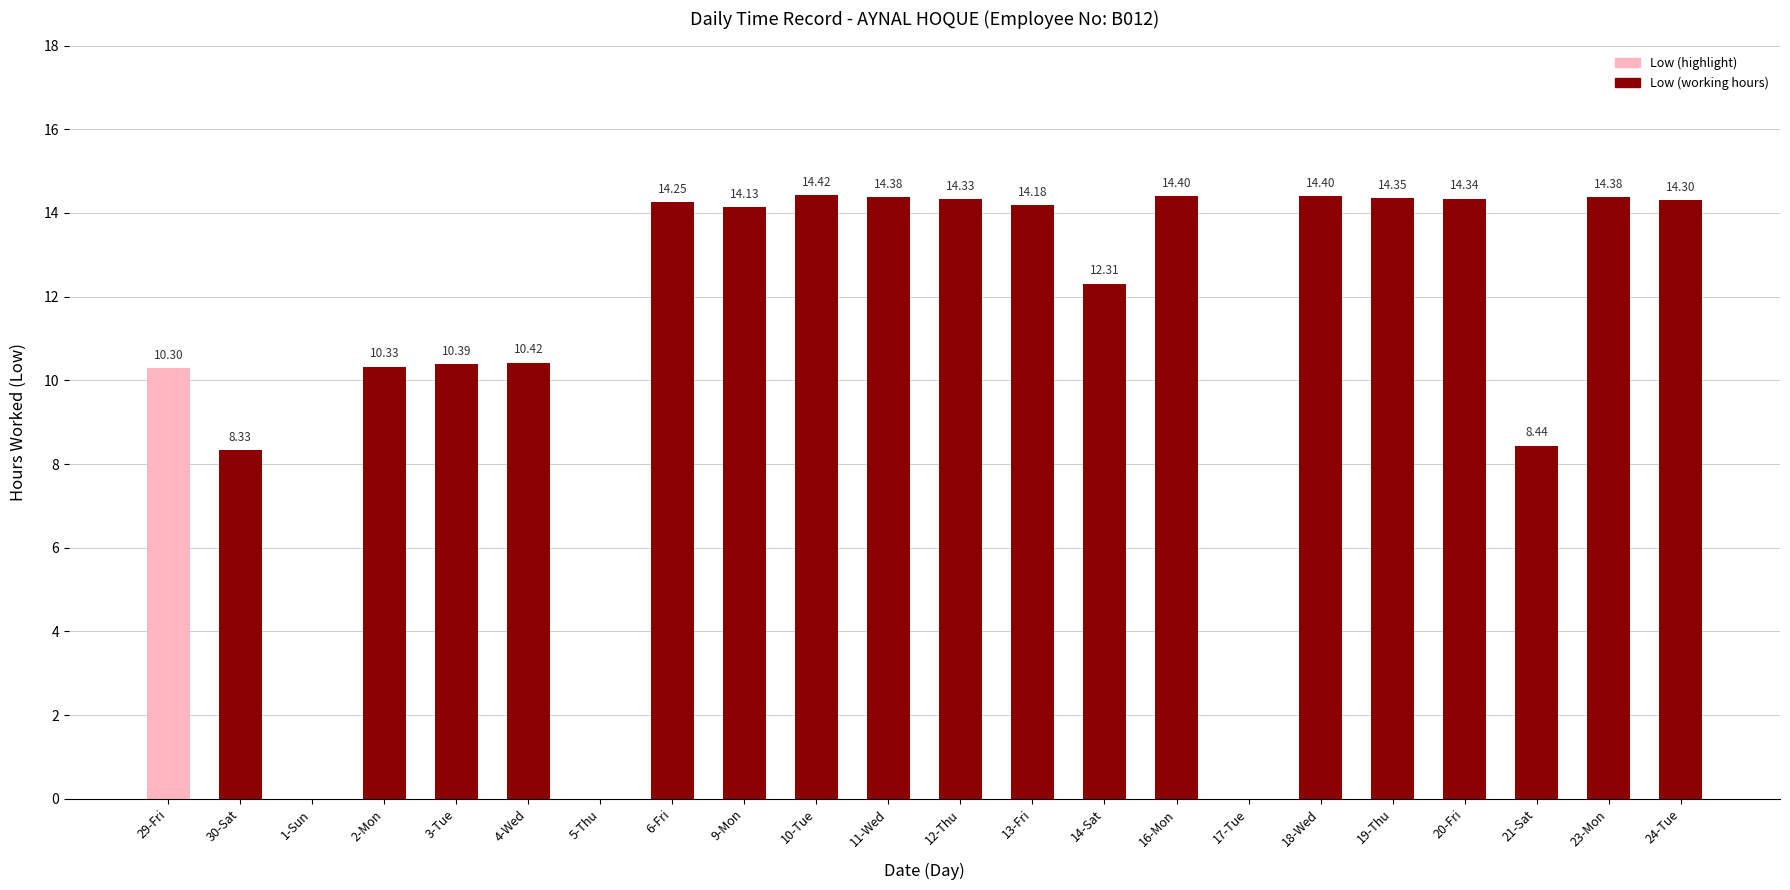

How many values exceed 14?

12